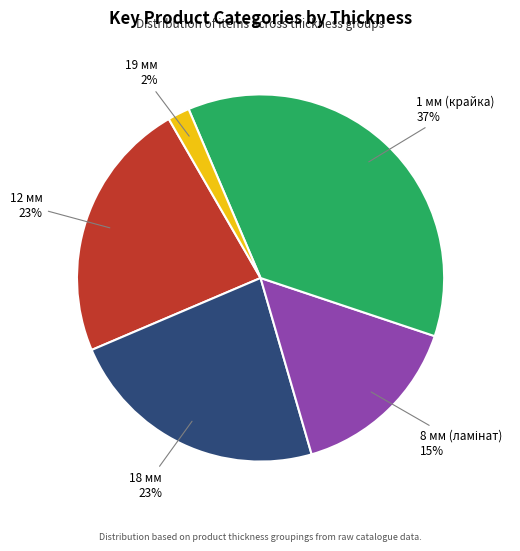

To the nearest percent, what is the combined percentage of 12 мм and 1 мм (крайка)?

60%